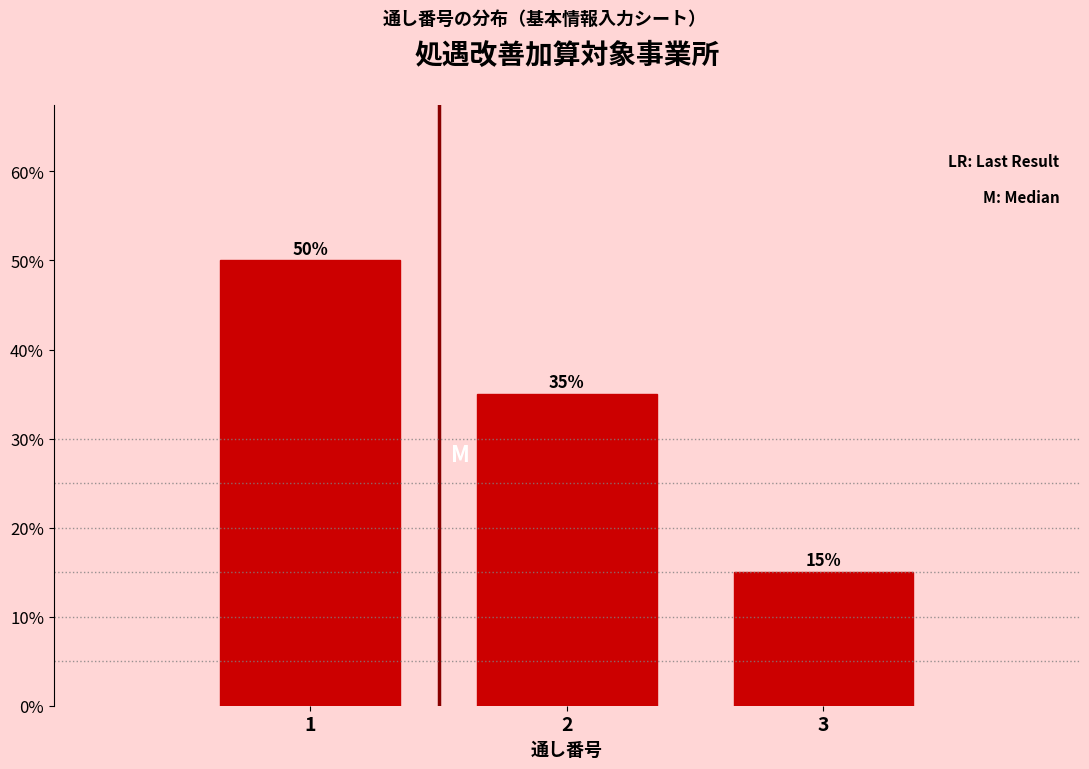

How tall is the bar that spans 0.5 to 1.5 on the x-axis?

50